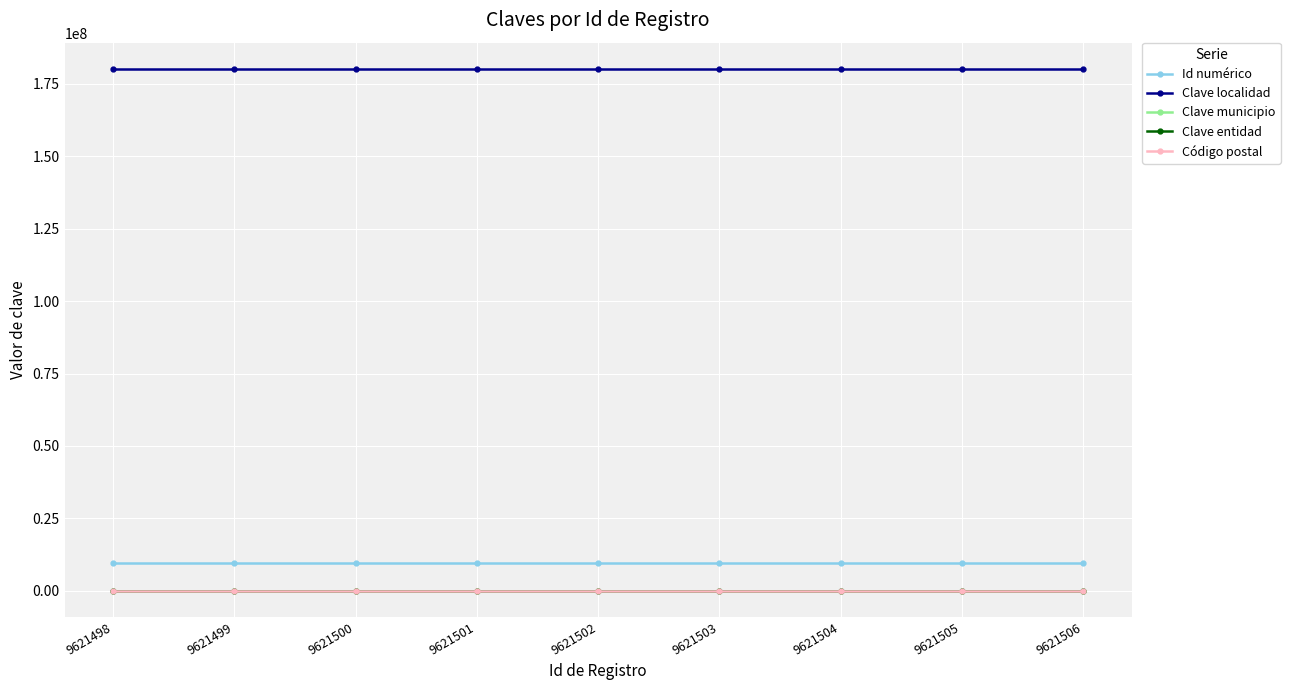

What is the value of the Código postal point at the 2nd from the left?

63731